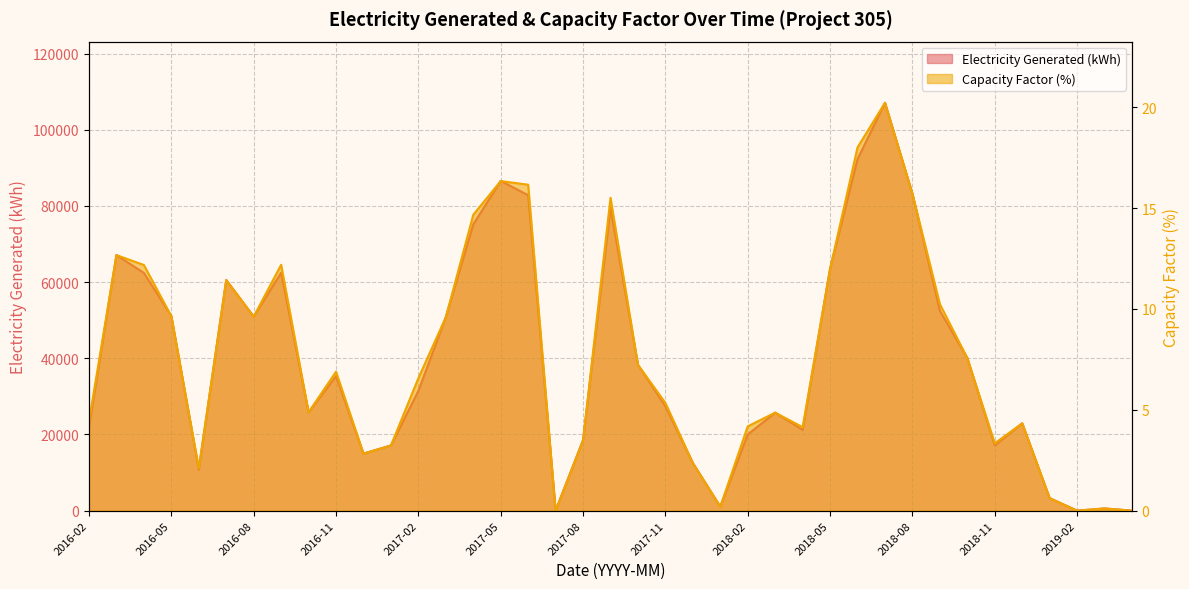

How many values in the Electricity Generated (kWh) series are below 31449?

19